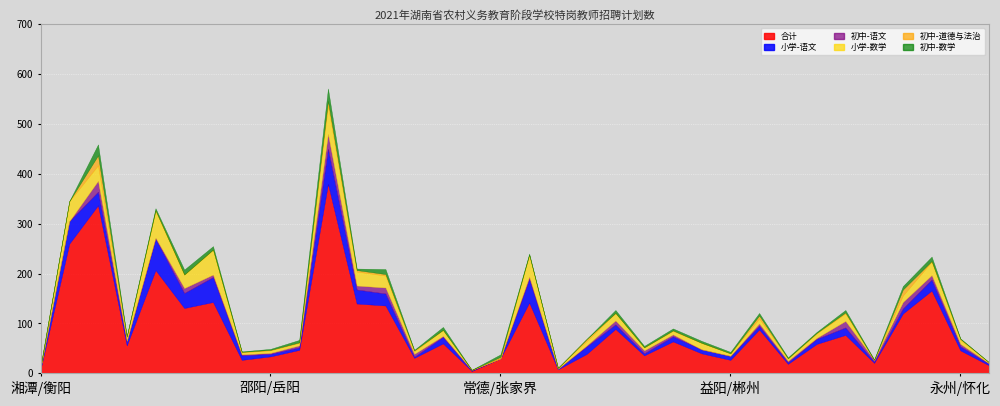

At 南县, list the series in order from smallest to largest.

初中-道德与法治, 初中-数学, 初中-语文, 小学-数学, 小学-语文, 合计